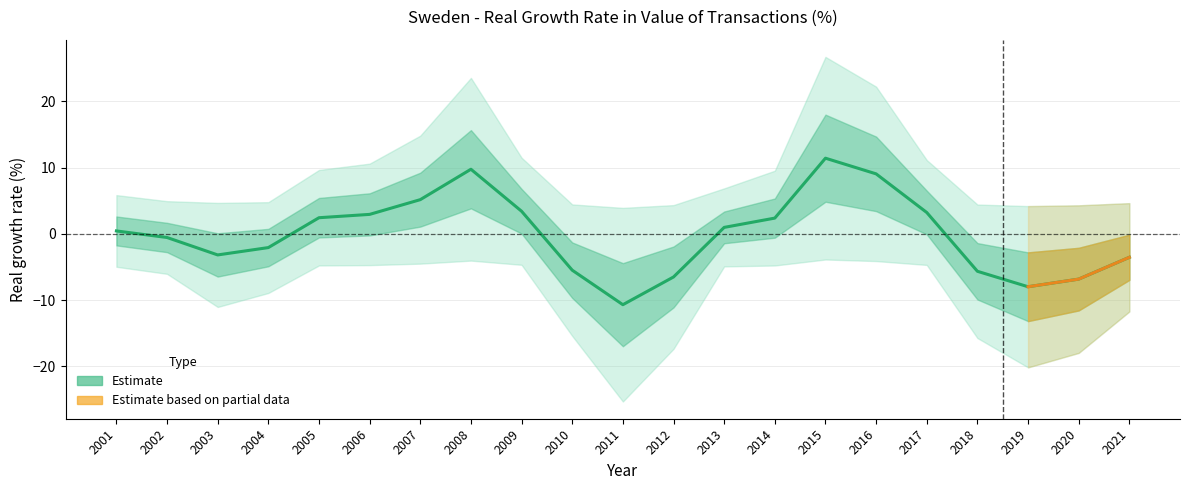

List the labels in order of value, largest first.

2015, 2008, 2016, 2007, 2009, 2017, 2006, 2005, 2014, 2013, 2001, 2002, 2004, 2003, 2021, 2010, 2018, 2012, 2020, 2019, 2011